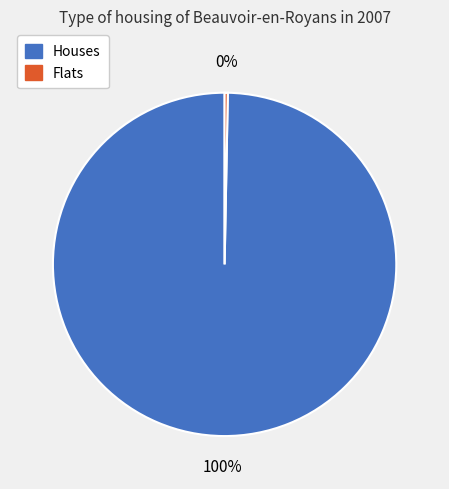

Is there any slice that represents more than half of the pie?

Yes